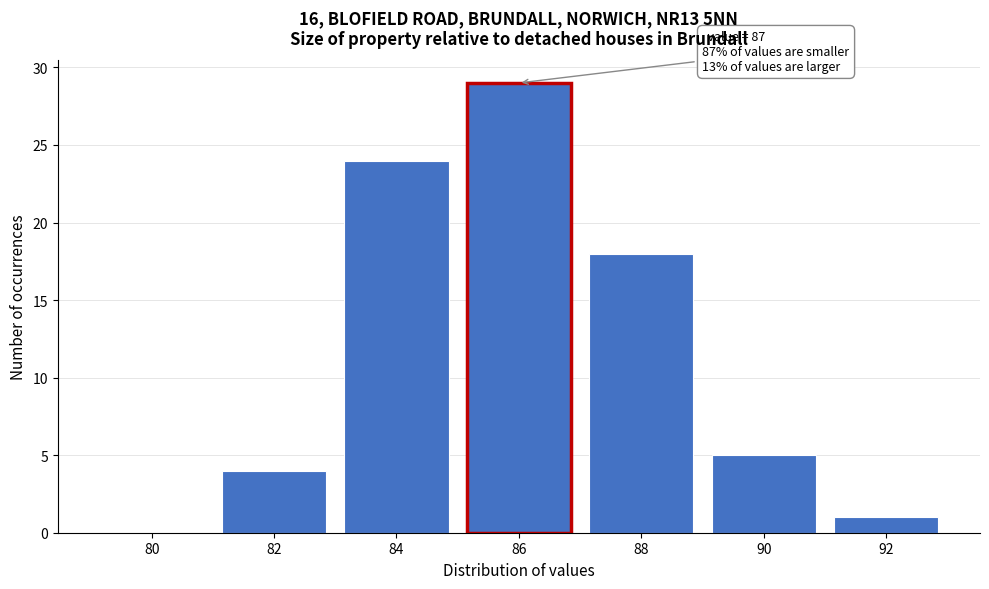

Reading left to right, transcribe all the data shown in this chart.

80=0	82=4	84=24	86=29	88=18	90=5	92=1